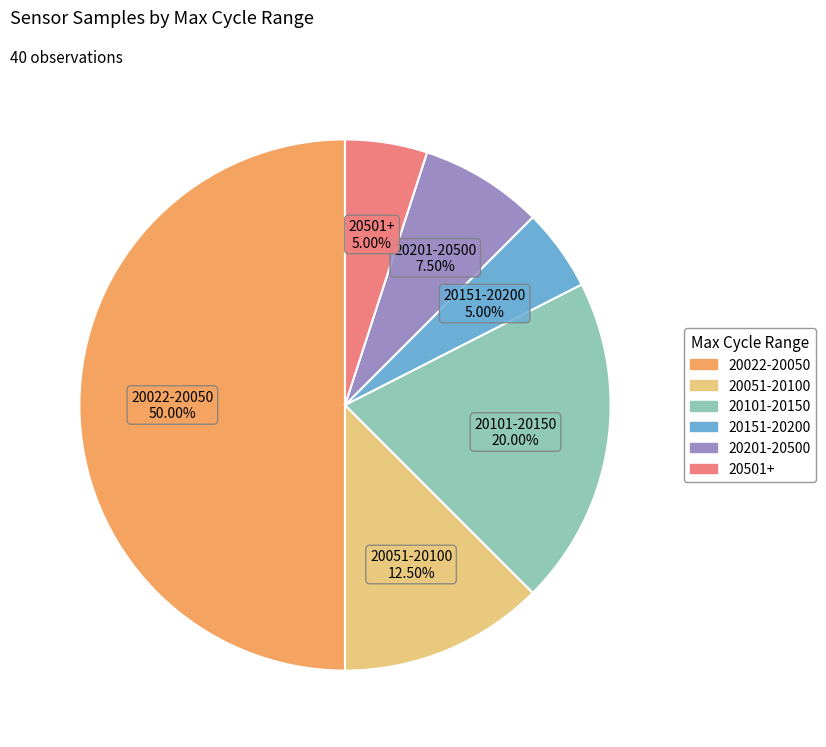

Combined, do 20501+ and 20201-20500 account for over 50%?

No